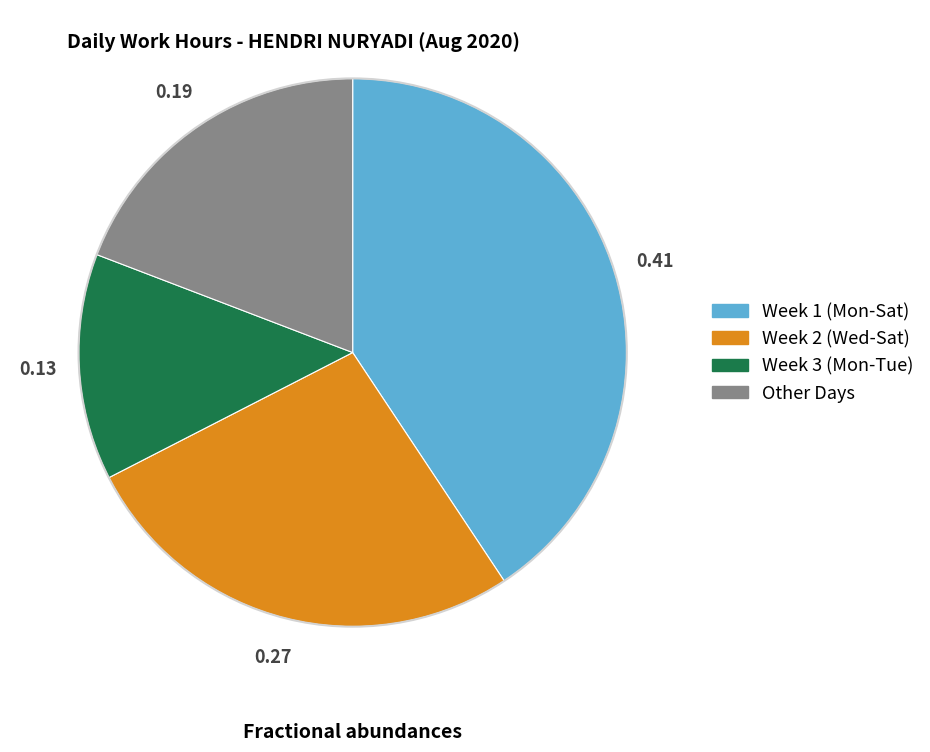

Is there a majority slice in this chart?

No